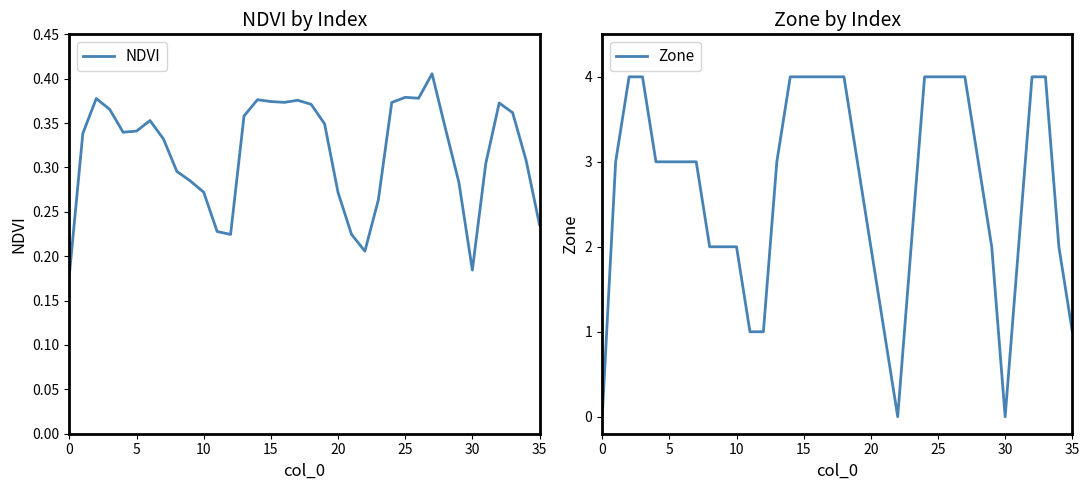

At which category is the sum across all series the highest?

27